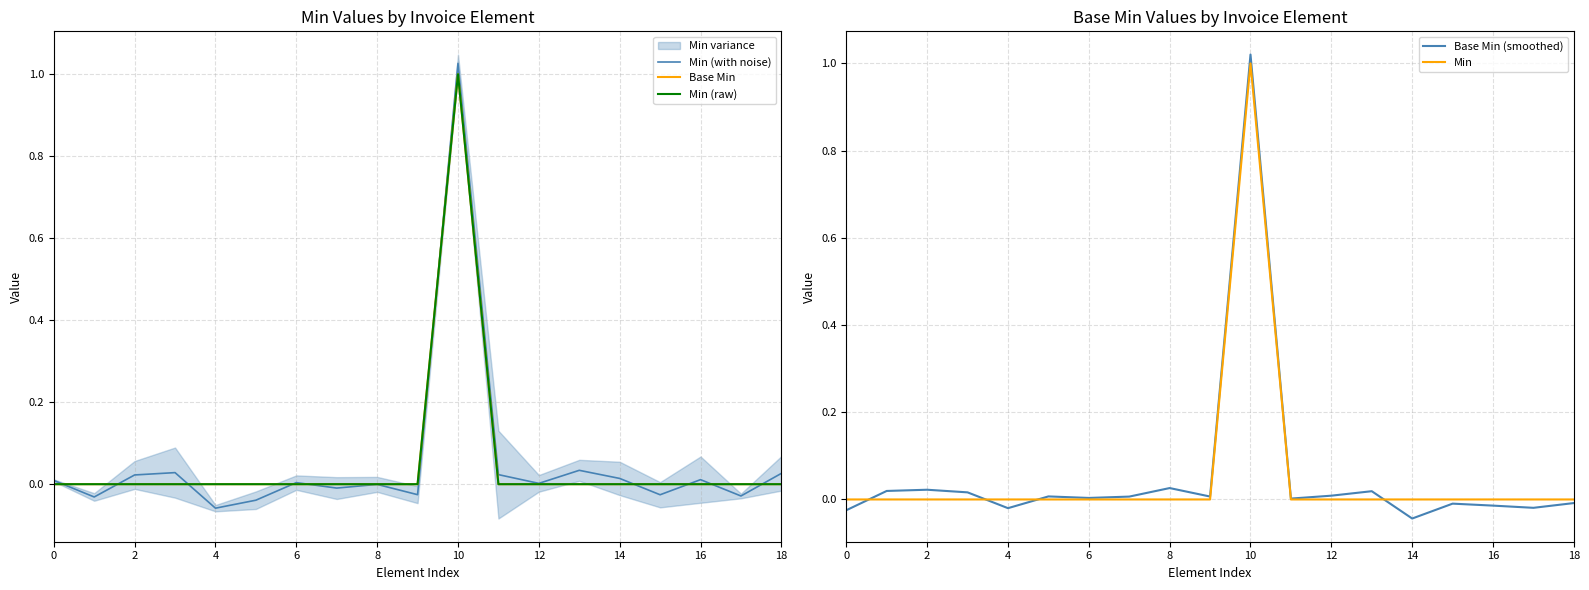

Is it true that Min equals -0.7 at 0?

False